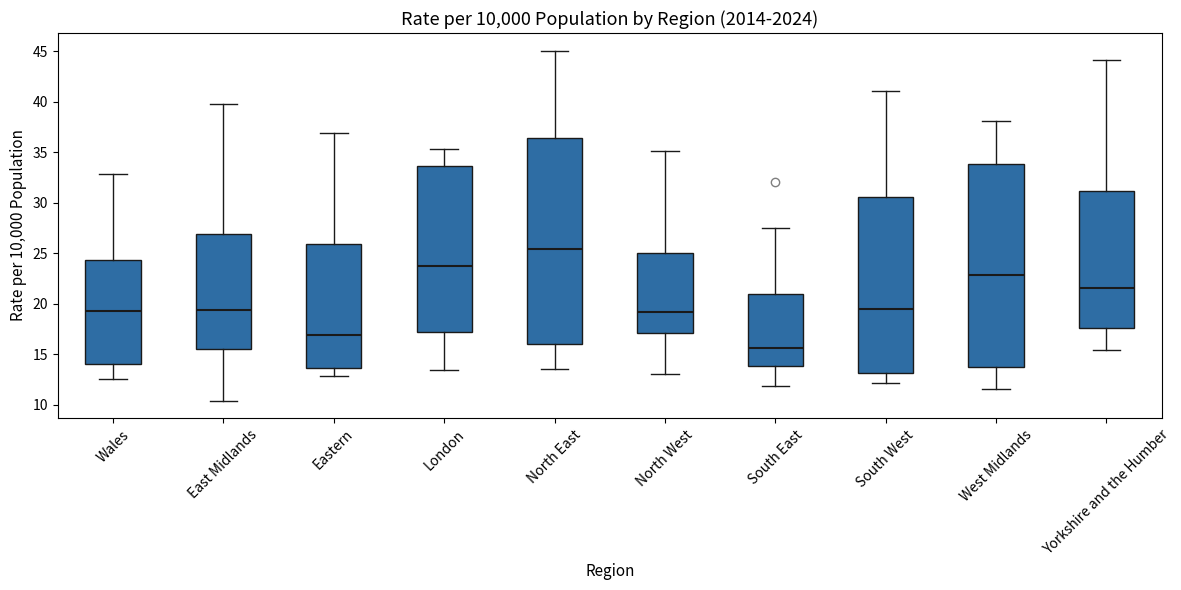

Where does the median line of the box for Yorkshire and the Humber sit on the y-axis? The values are not printed on the chart, so give them approximately, as read against the axis.

21.5